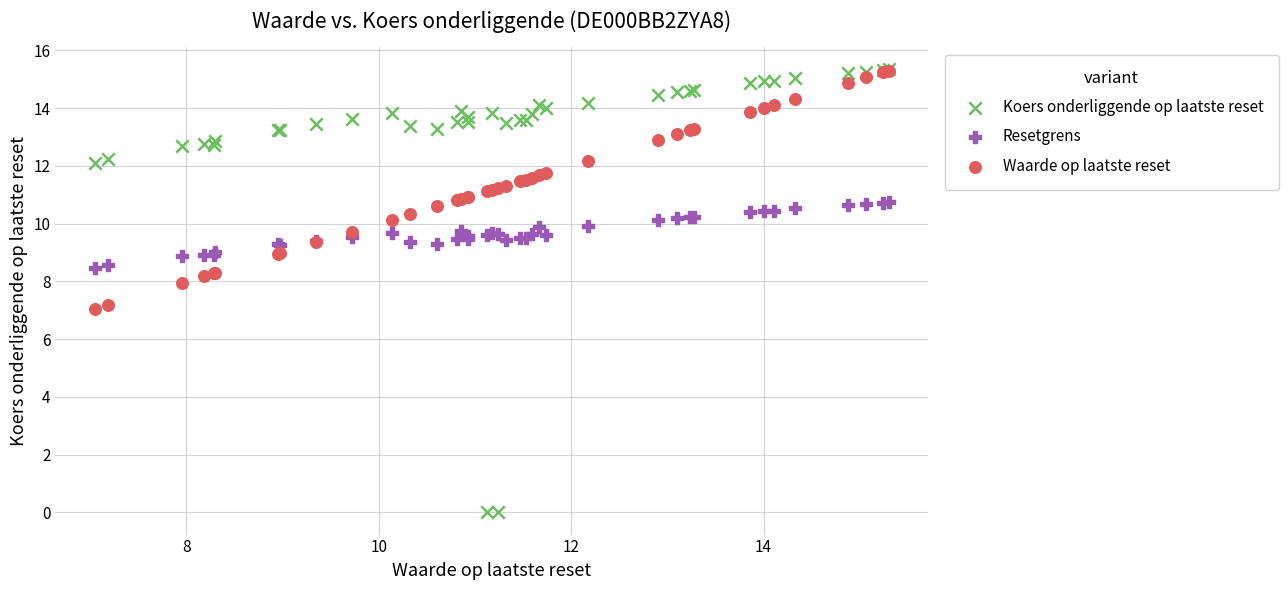

Which series contains the lowest Y value?

Koers onderliggende op laatste reset